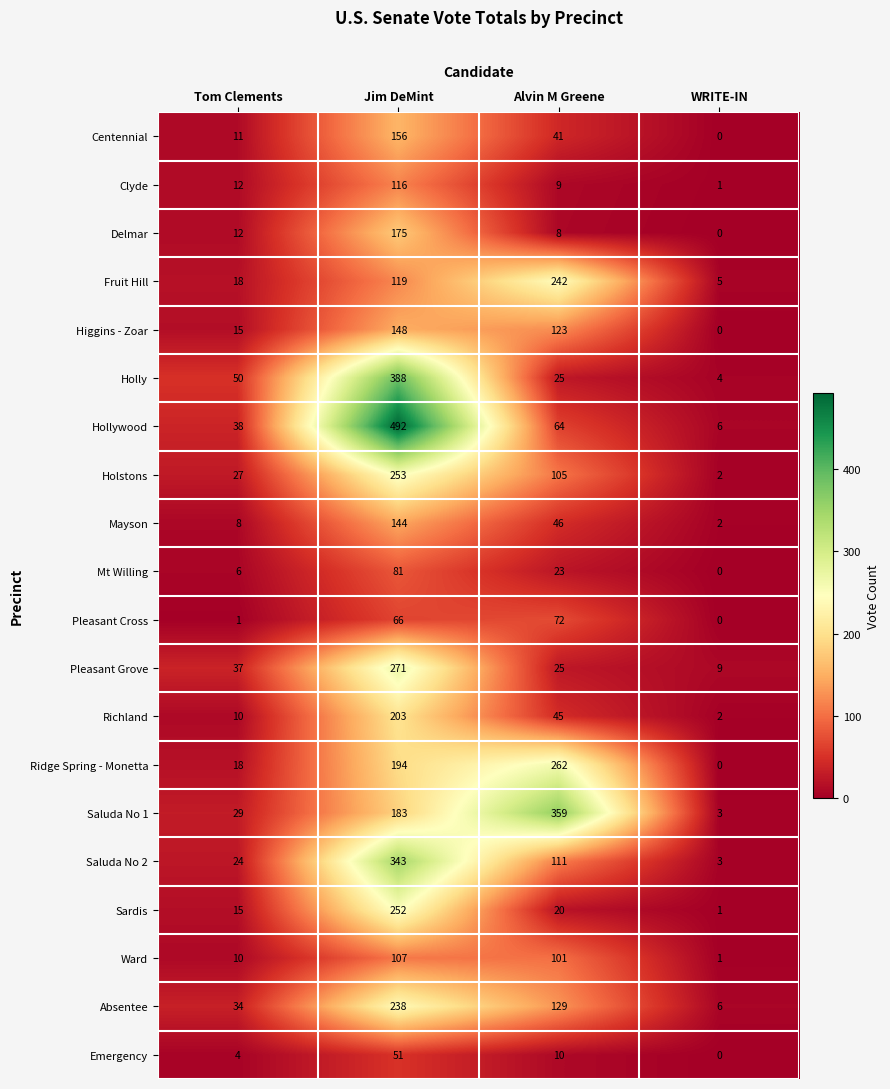

What is the total value across all series at WRITE-IN?

45